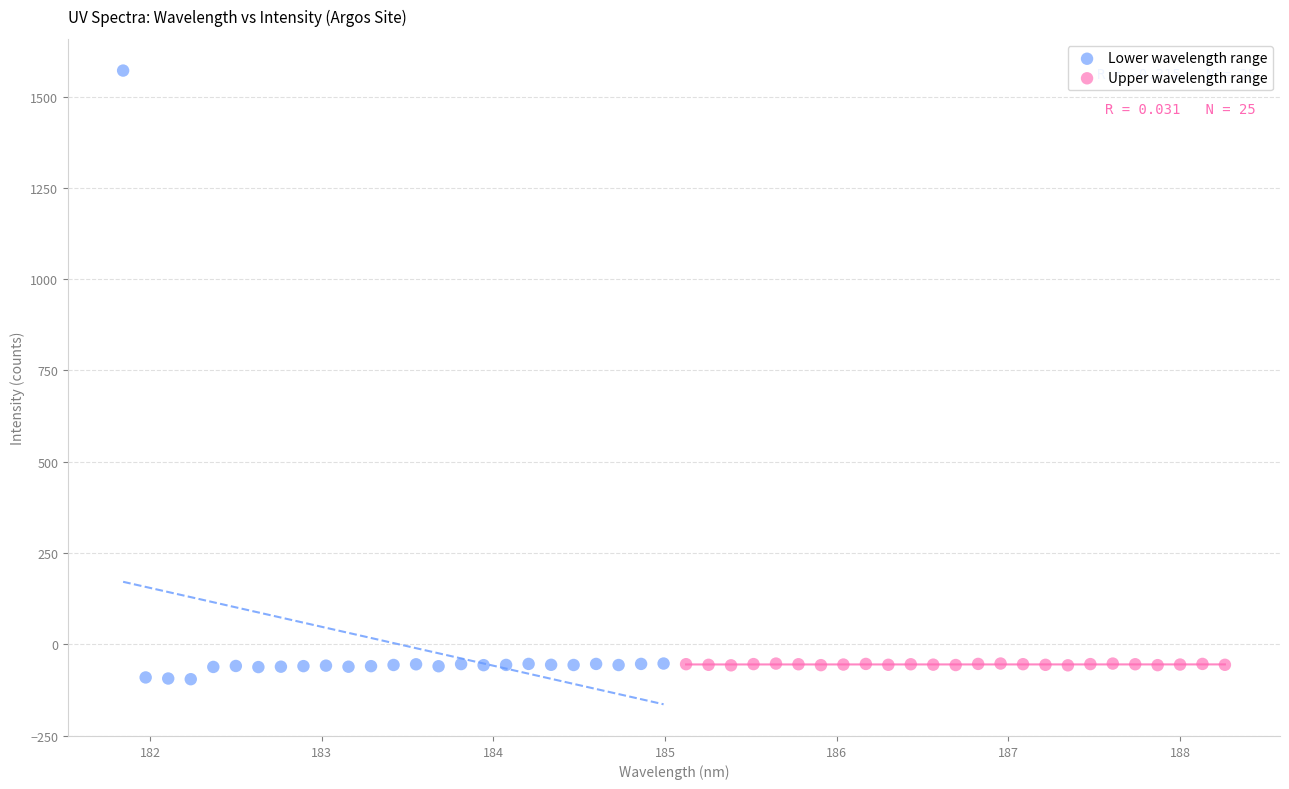

Which series contains the highest Y value?

Lower wavelength range